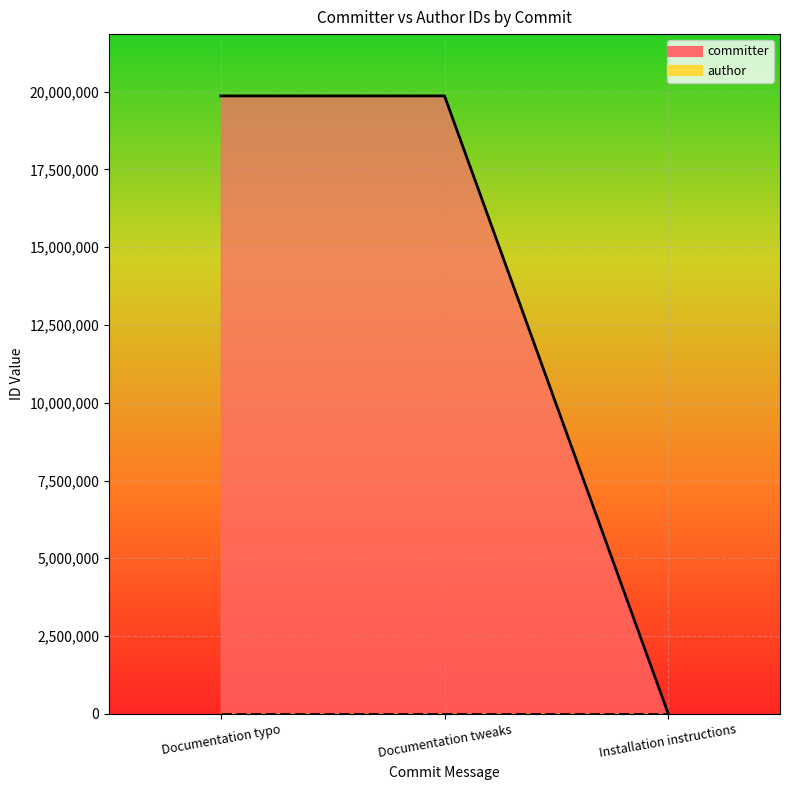

Reading left to right, transcribe all the data shown in this chart.

Documentation typo=19864447	Documentation tweaks=19864447	Installation instructions=9599